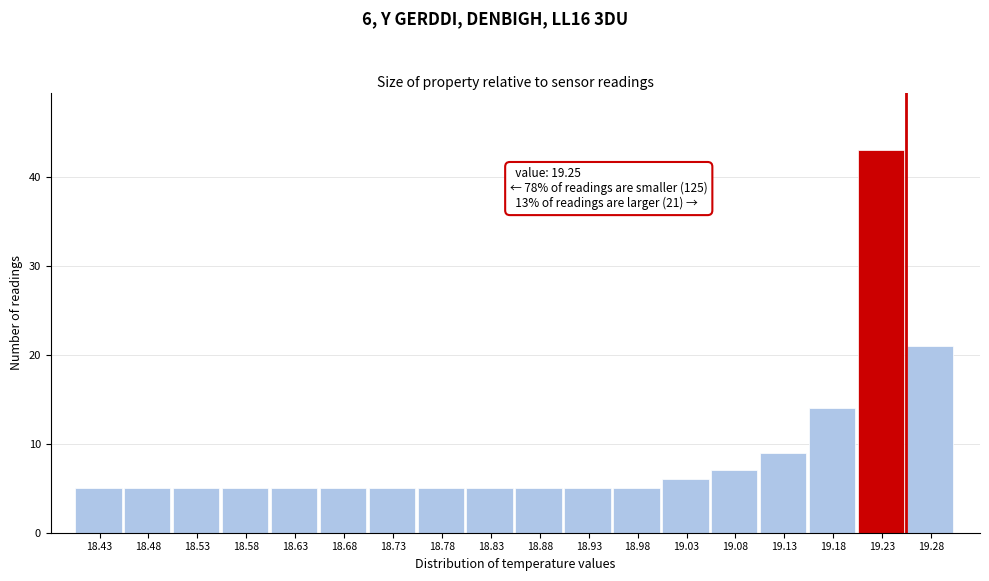

Which range on the x-axis has the tallest bar?

19.200 to 19.250